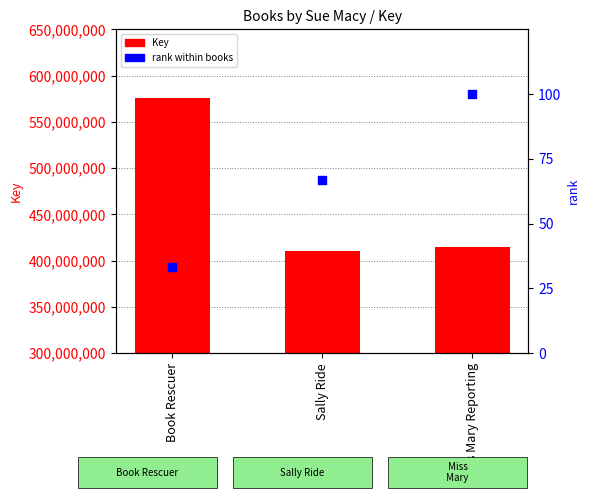

Which series reaches the maximum Y coordinate?

Key